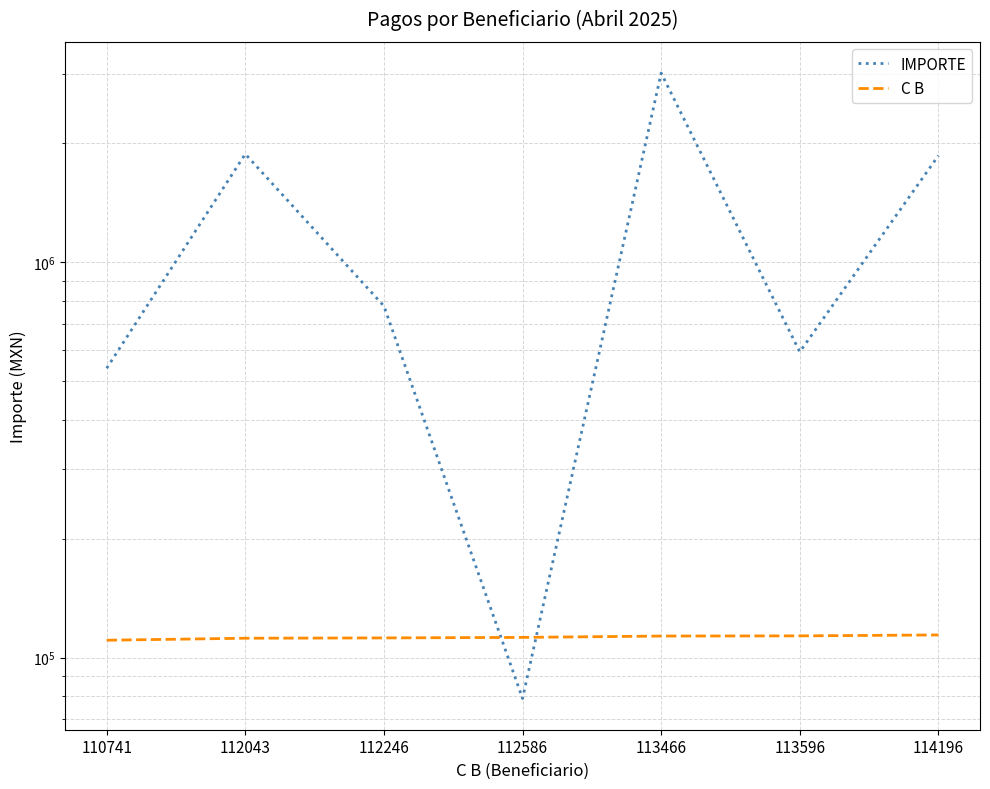

At how many categories does at least one series exceed 1615122?

3